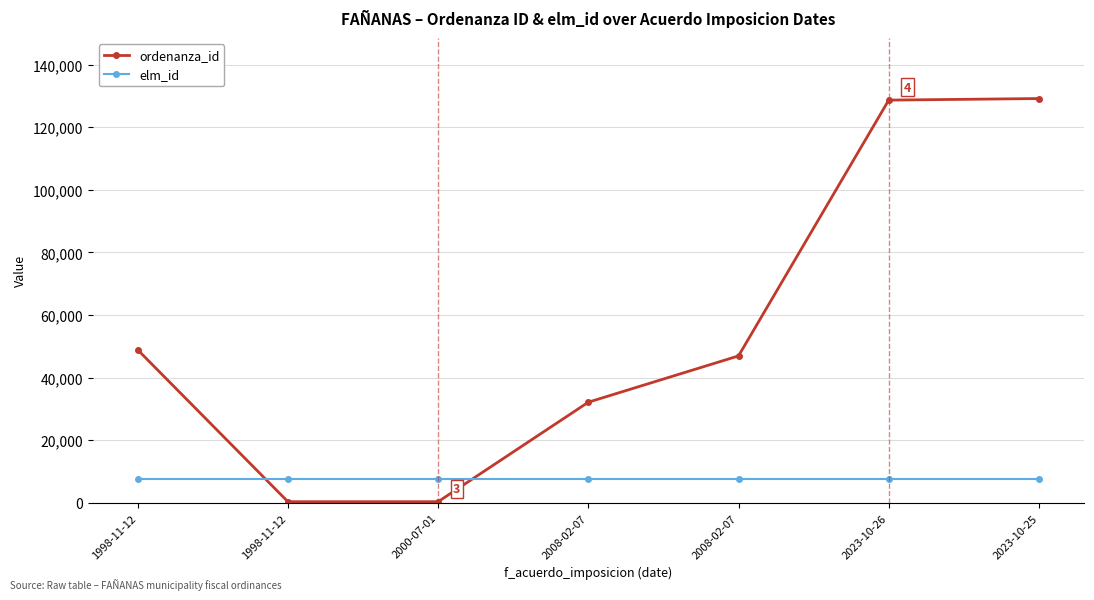

Is it true that elm_id equals 7758 at 2023-10-25?

True